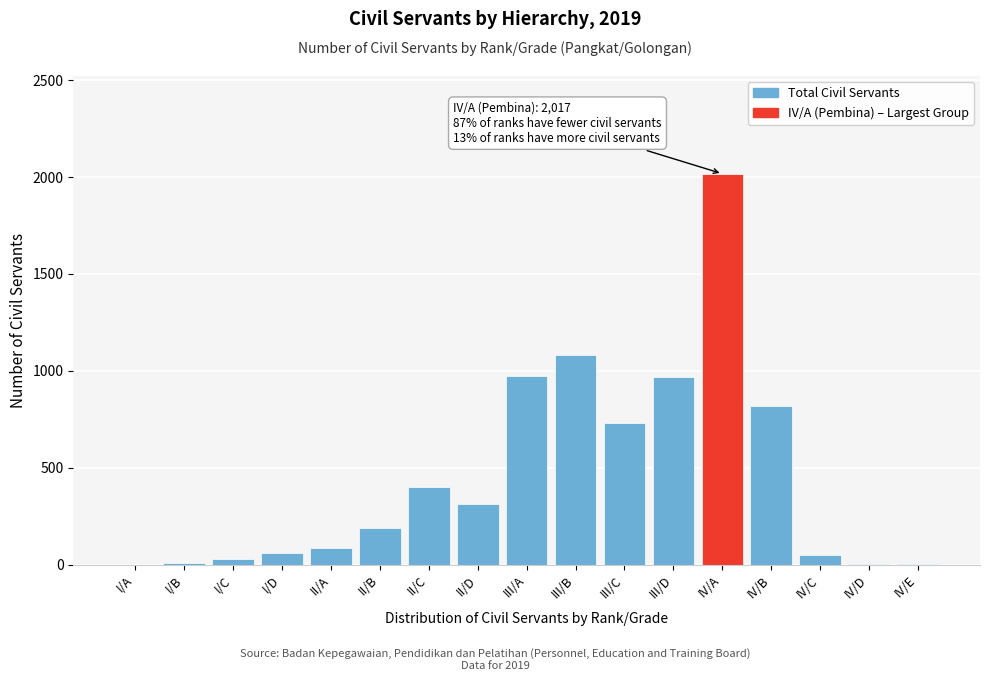

The chart shows a value of 1164 at III/C. True or false?

False